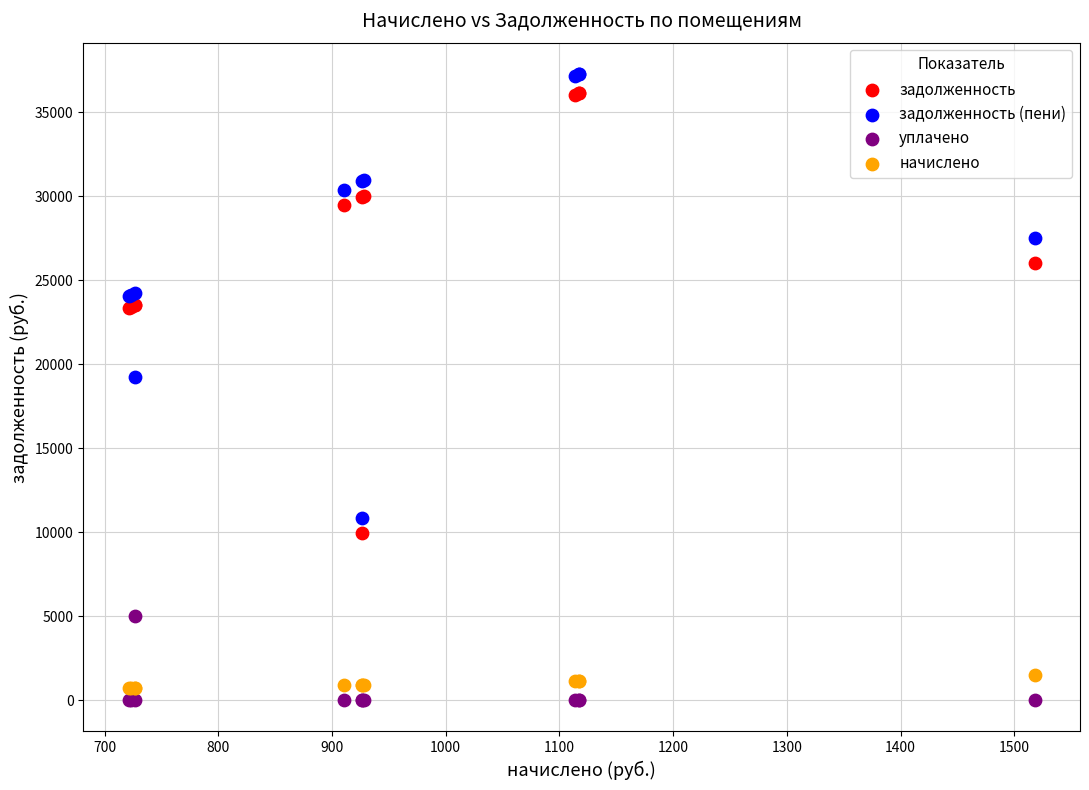

Across all series, what Y value is closest to 18644?

19260.9